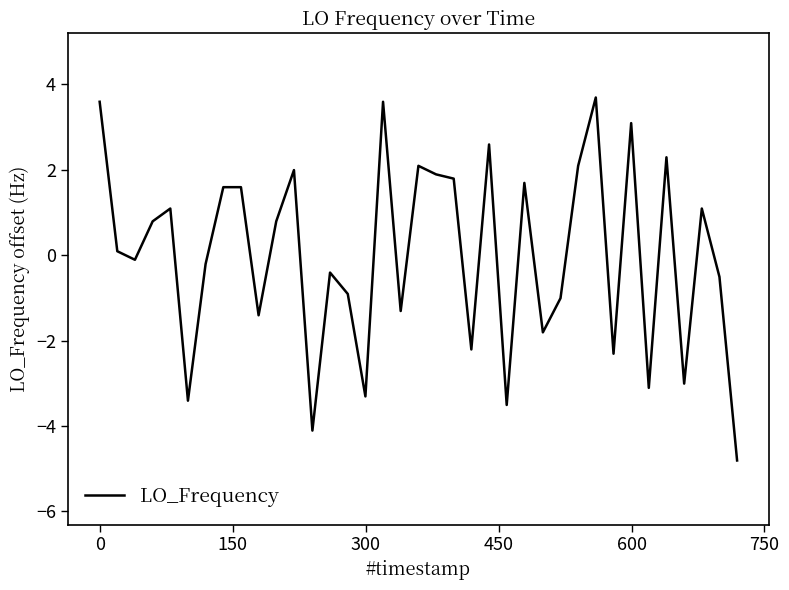

What is the difference between the maximum and minimum values?

8.5